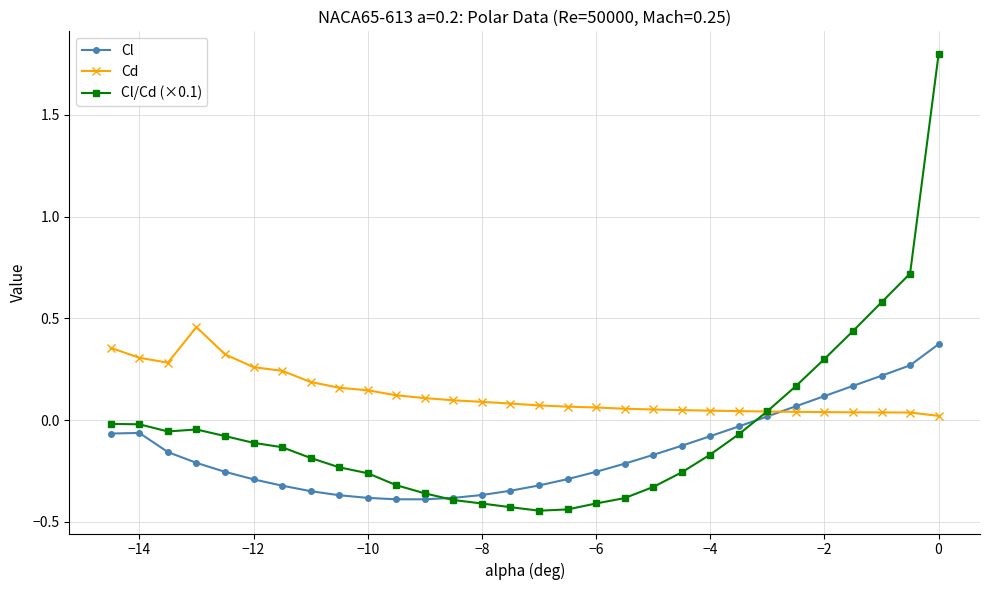

Which series has the largest range (max minus min)?

Cl/Cd (×0.1)